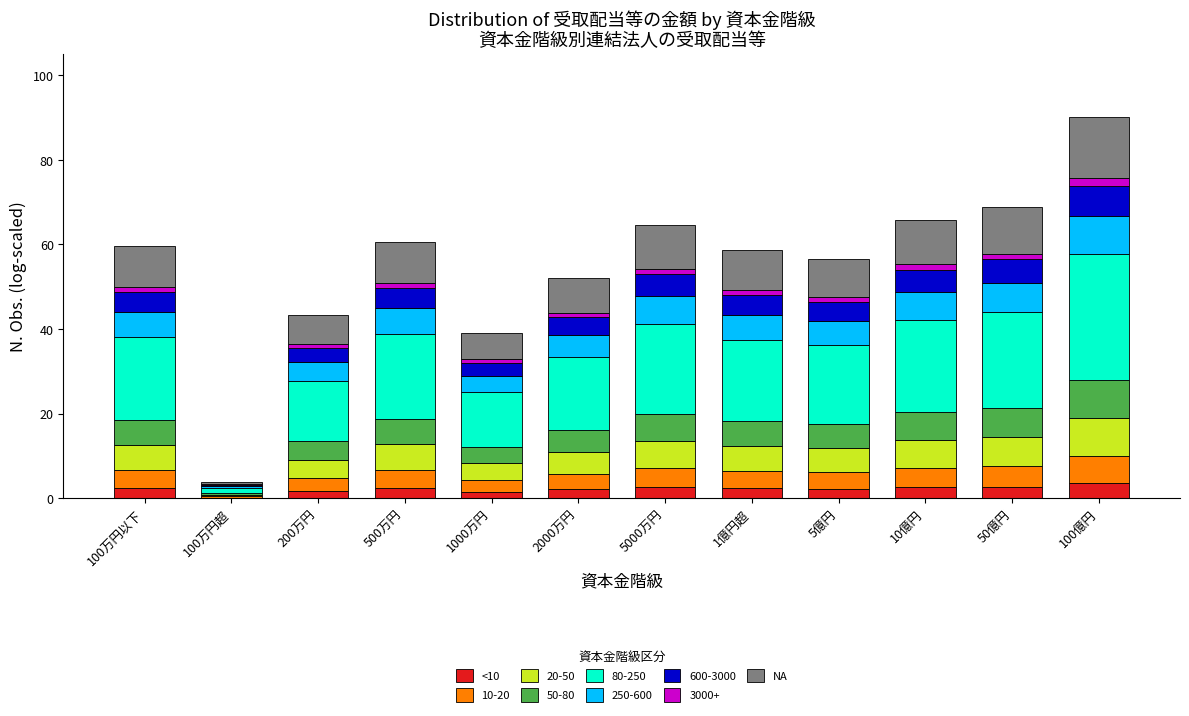

At which category is the sum across all series the highest?

100億円